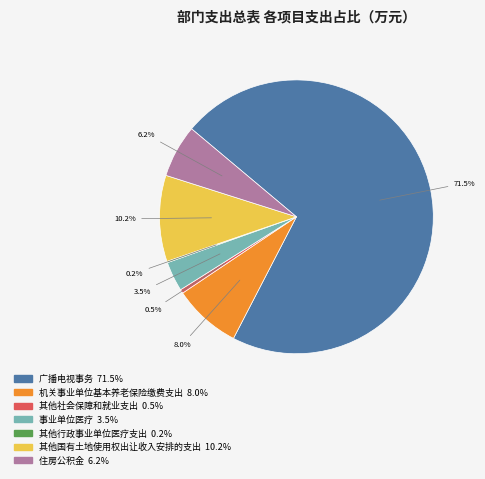

What percentage is the 其他国有土地使用权出让收入安排的支出 slice, to the nearest percent?

10%